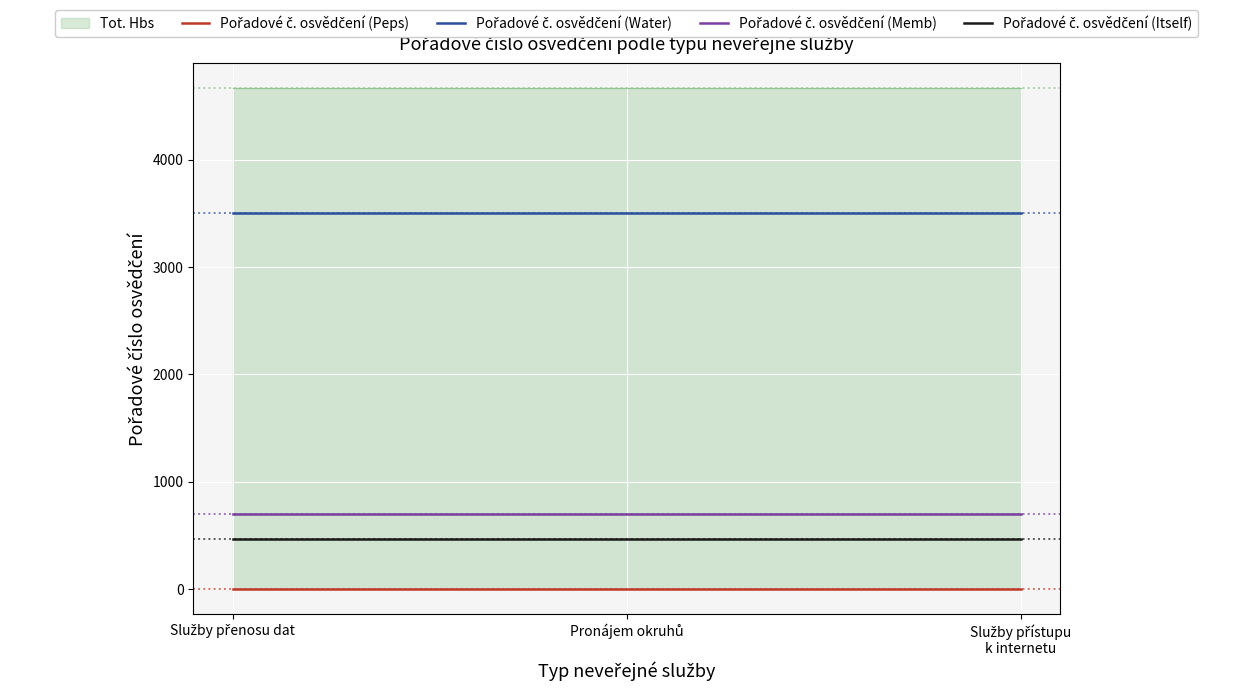

Which series has the largest range (max minus min)?

Pořadové č. osvědčení (Peps)